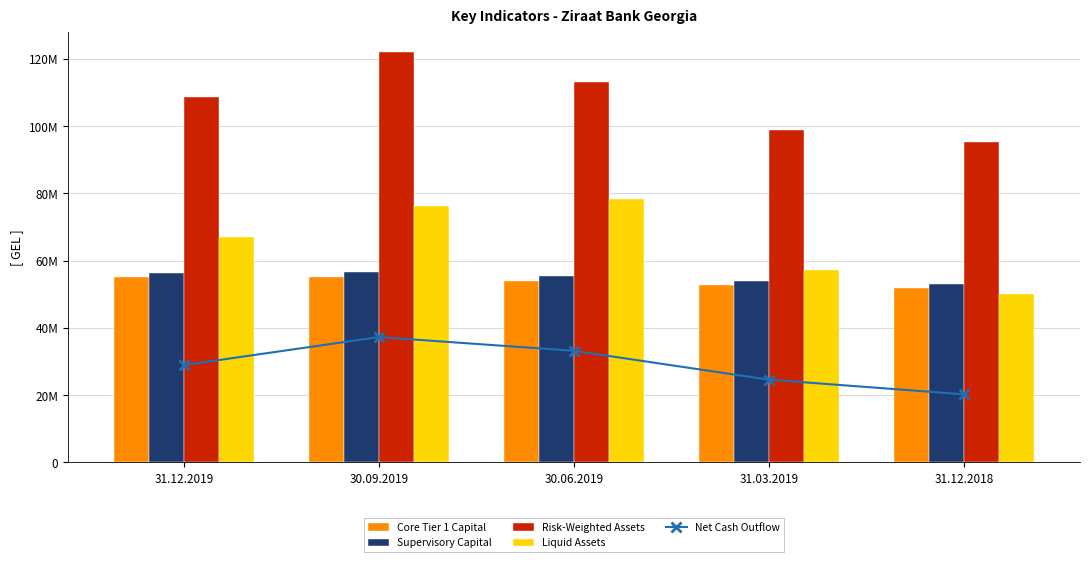

What is the label of the 5th bar from the left?

31.12.2018